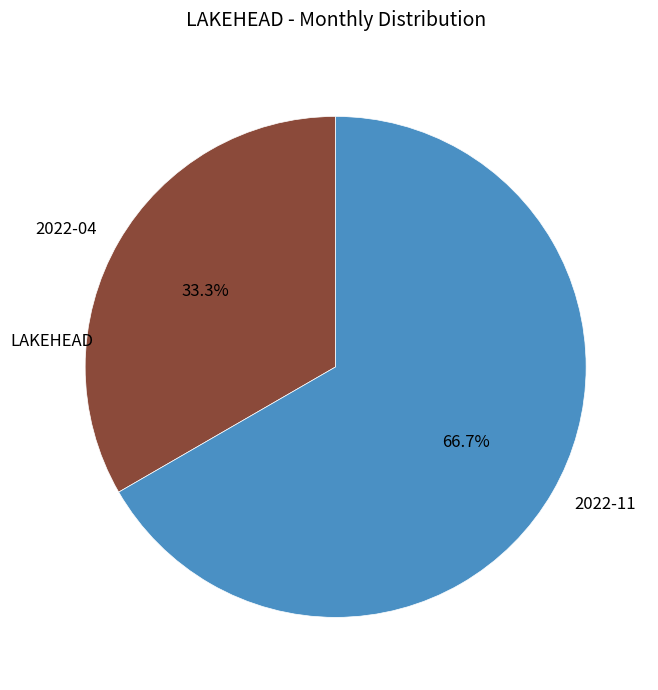

Approximately how many times larger is the value at 2022-04 compared to 2022-11?

0.5